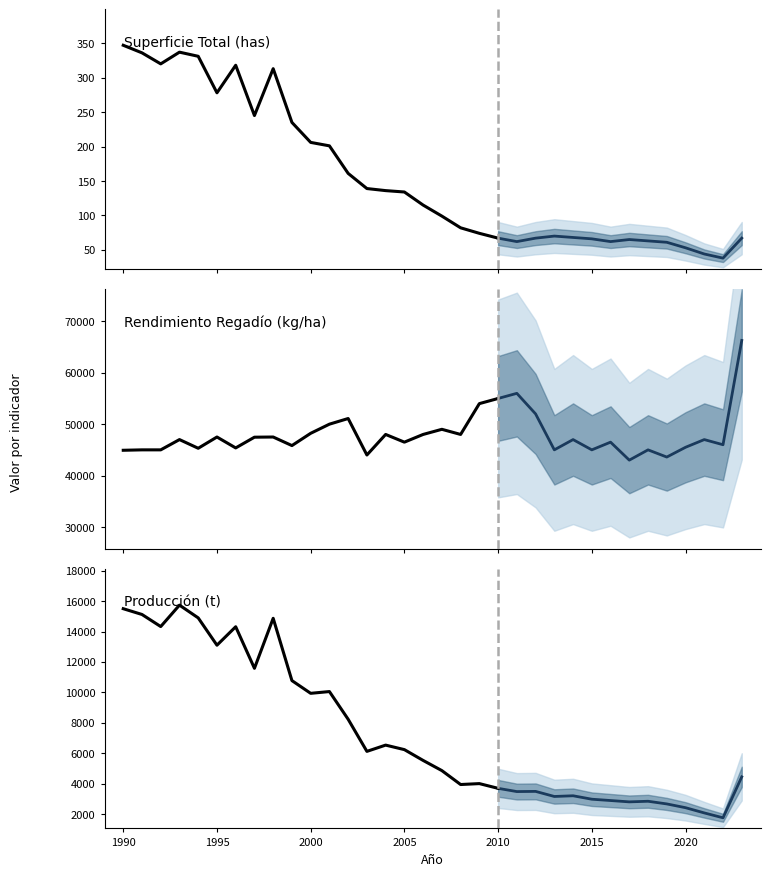

Which series has the largest total across all categories?

Rendimiento Regadio (kg/ha)